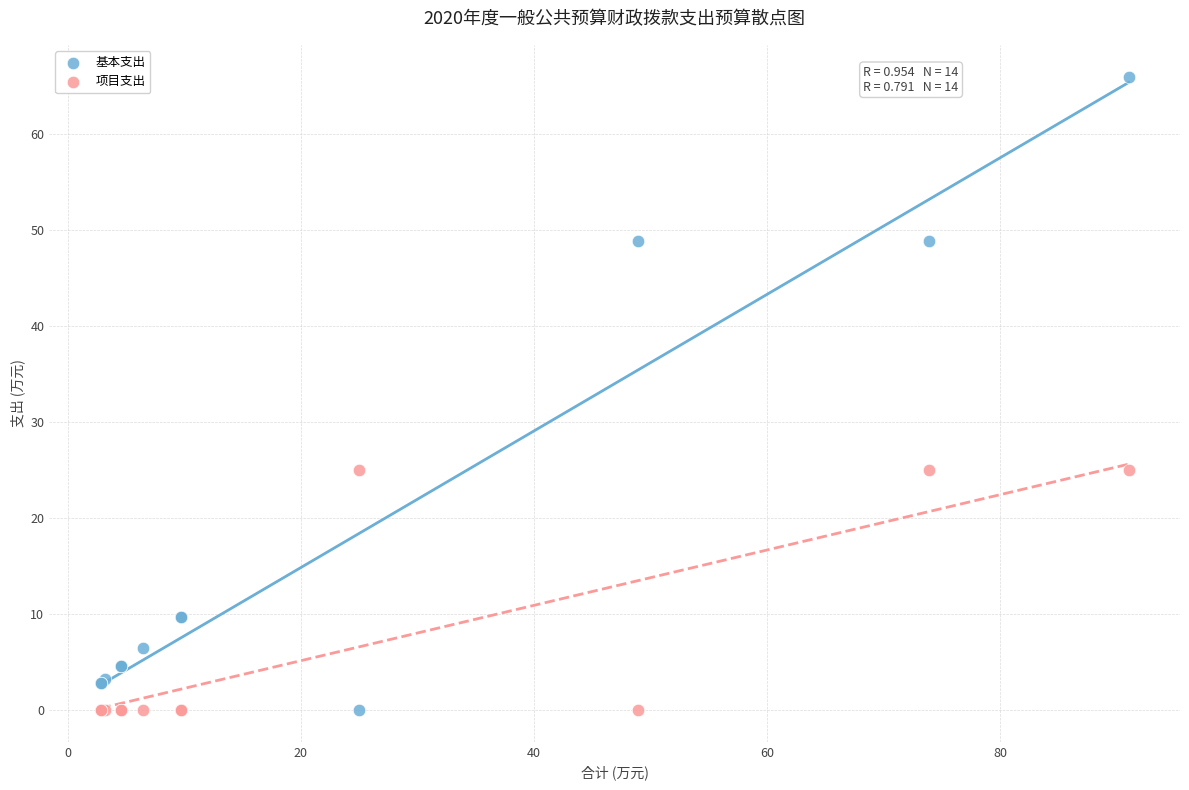

Which series contains the highest Y value?

基本支出